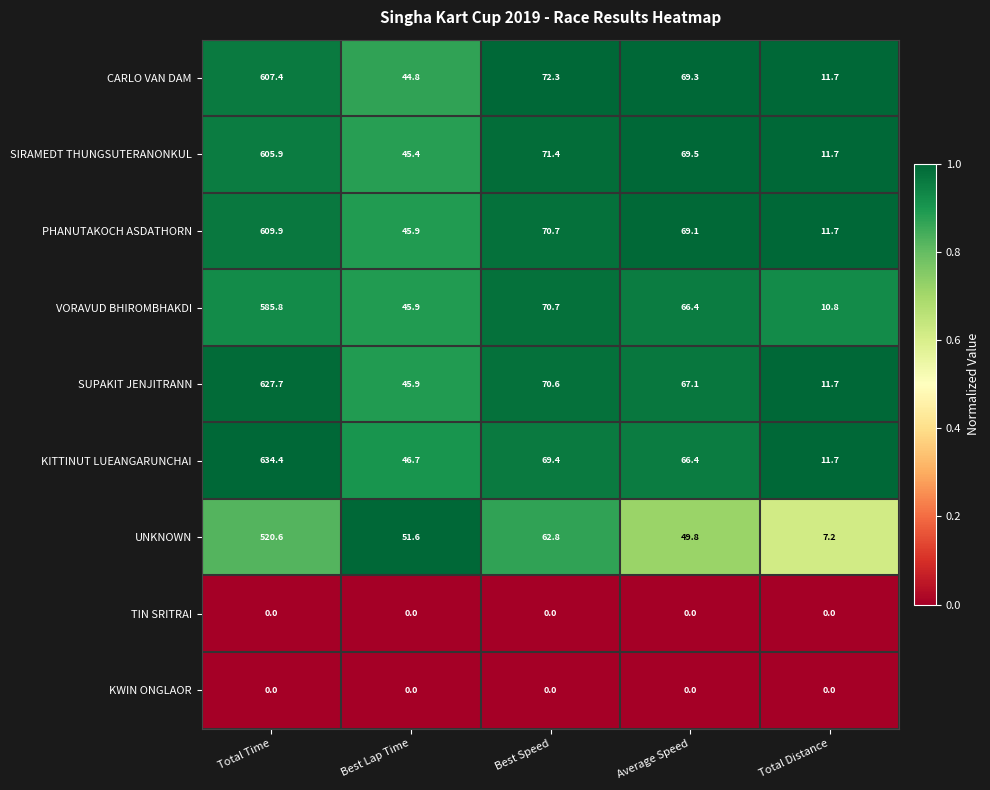

What is the difference between the maximum and minimum values in the UNKNOWN series?

513.4